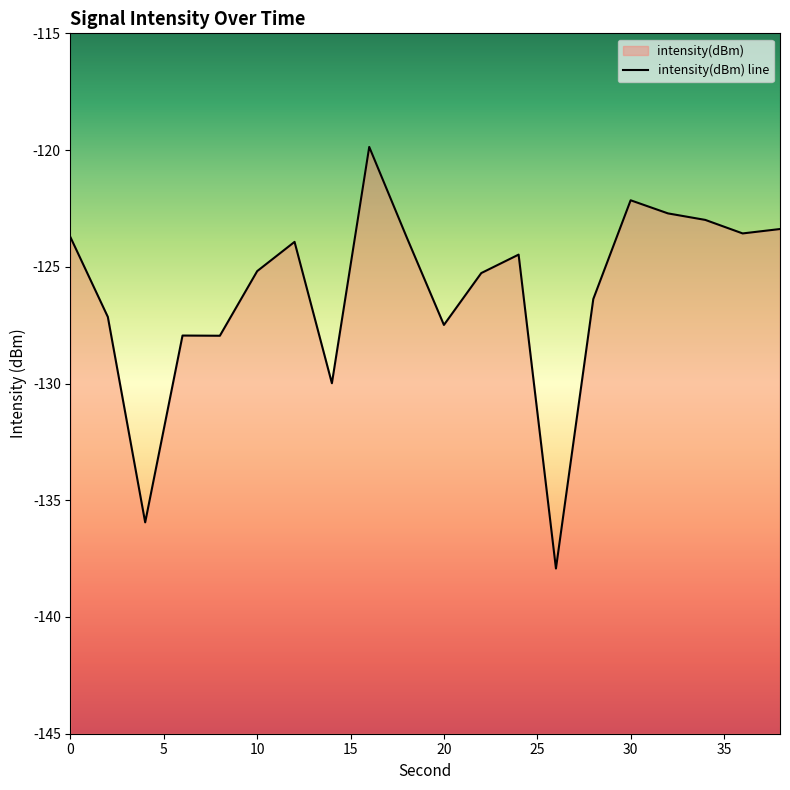

True or false: the data shows -31.3 at 2.

False